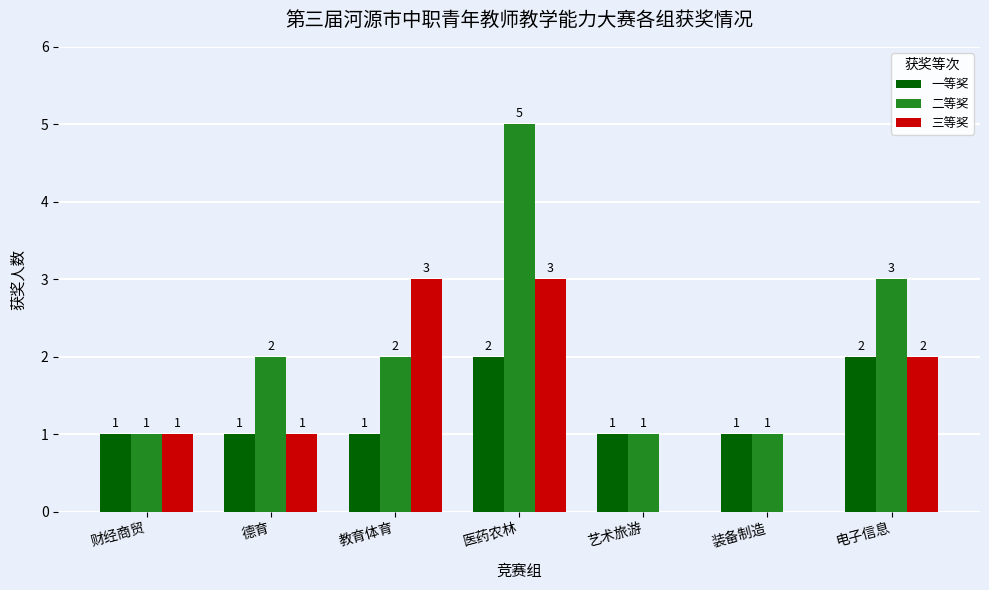

Which series has the largest total across all categories?

二等奖